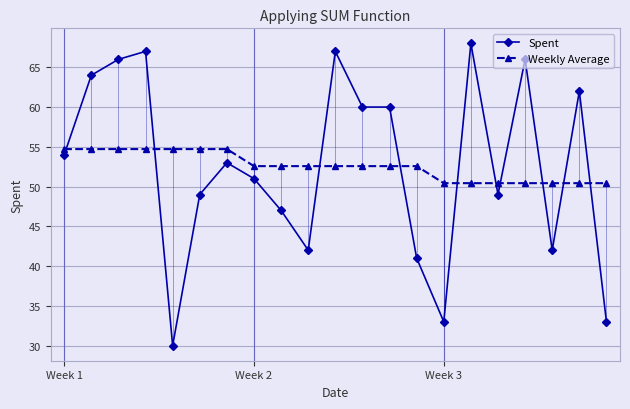

How many lines are shown in the chart?

2